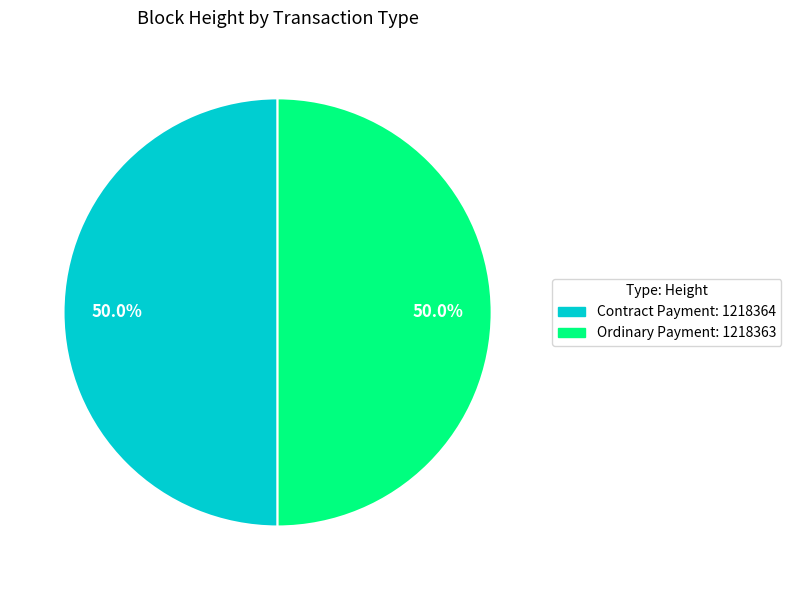

Is the sum of Ordinary Payment: 1218363 and Contract Payment: 1218364 greater than half?

Yes